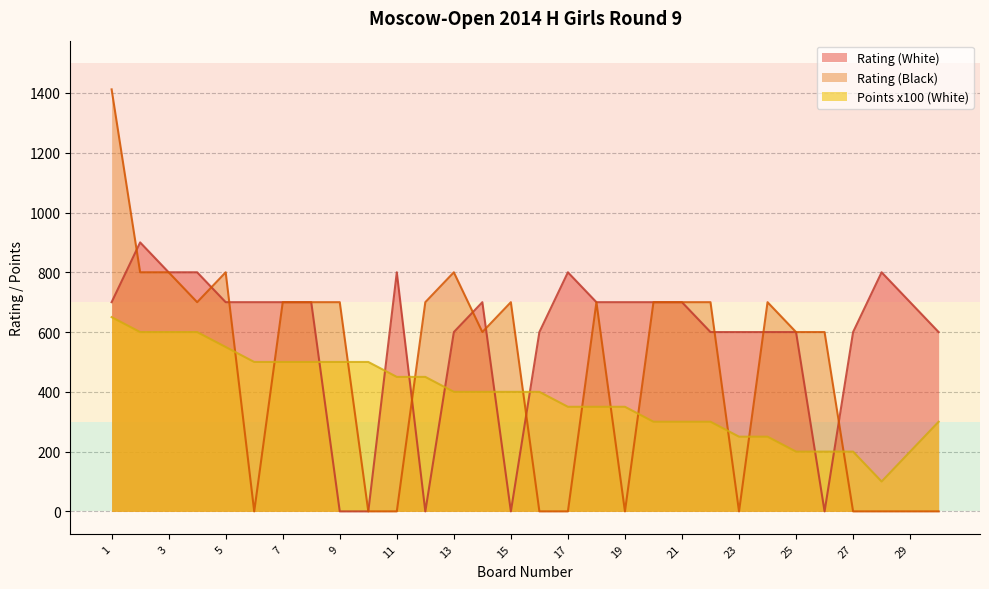

The Points (White) series shows 500 at 10. True or false?

True